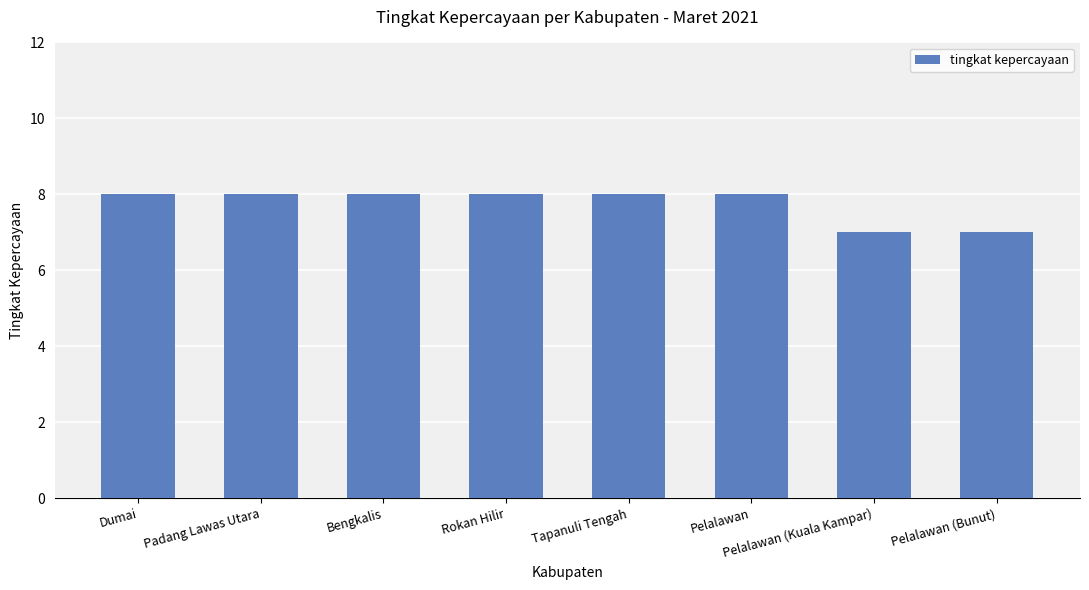

The value at Pelalawan is 8. True or false?

True